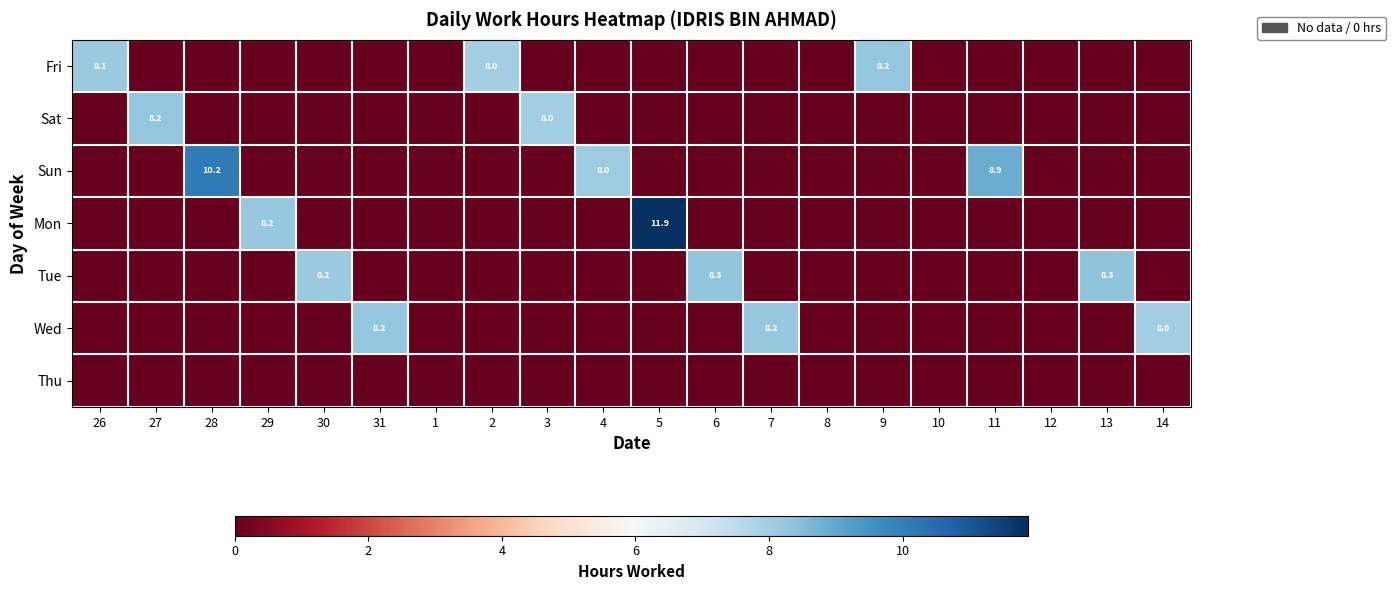

At 14, list the series in order from smallest to largest.

Fri, Sat, Sun, Mon, Tue, Thu, Wed